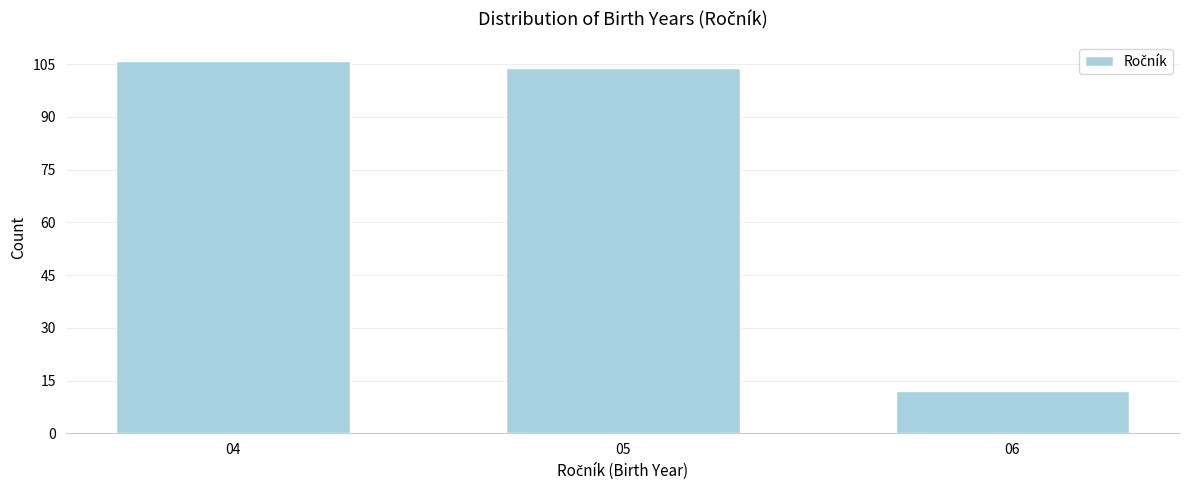

Reading right to left, what are all the values shown in this chart?

12	104	106